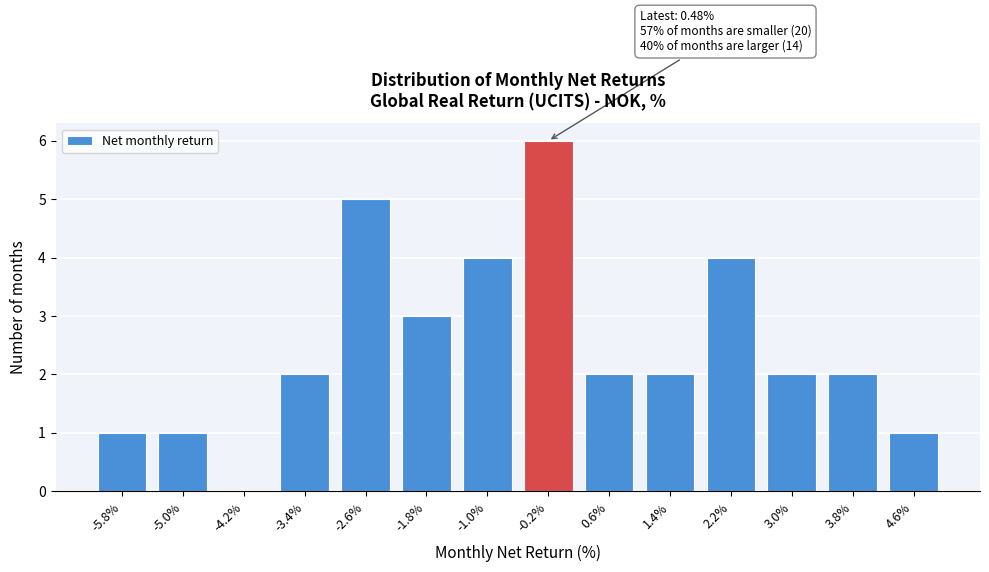

What is the maximum value shown in the chart?

6